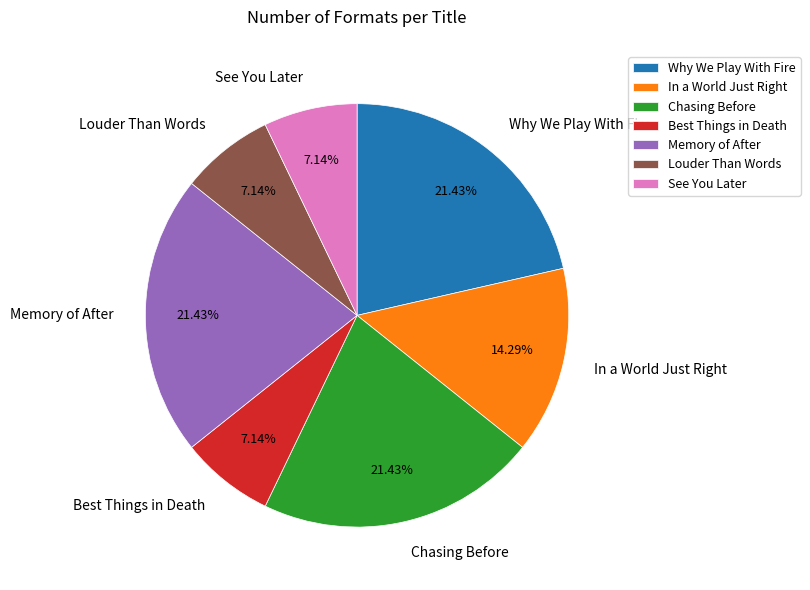

How many segments does this pie chart have?

7